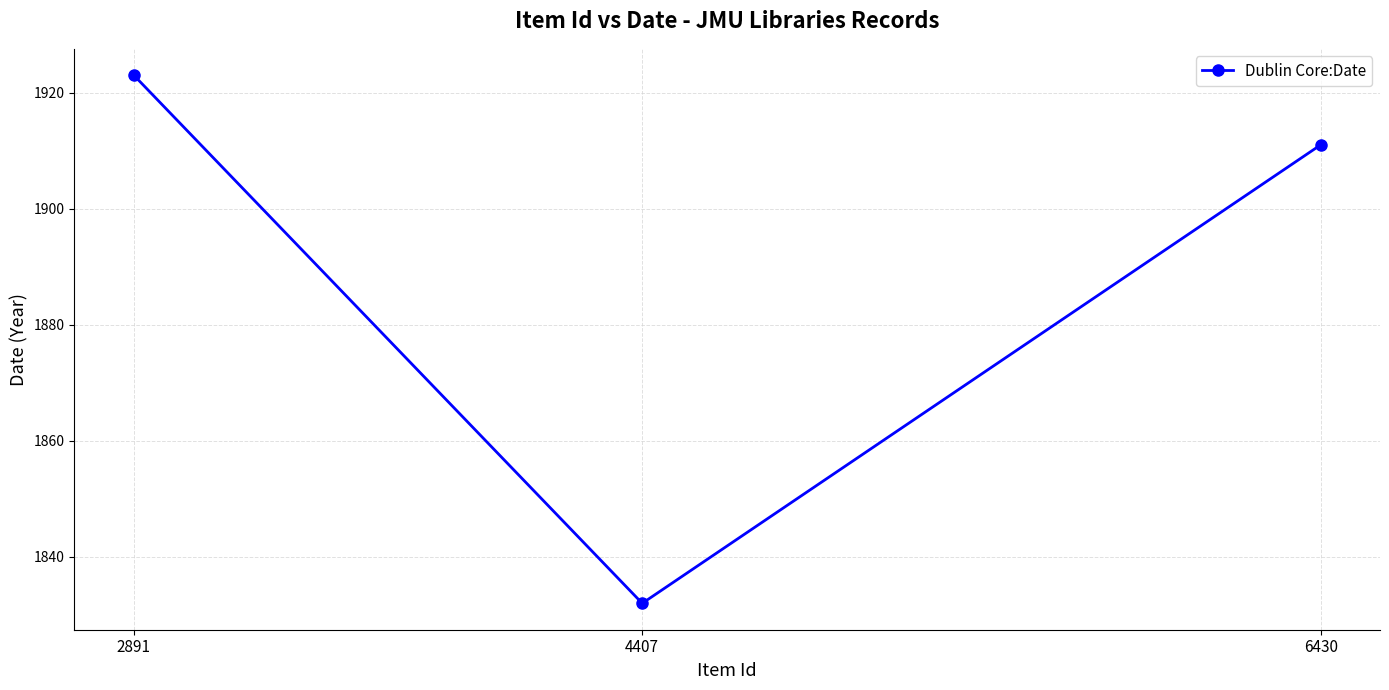

The value at 2891 is 1923. True or false?

True